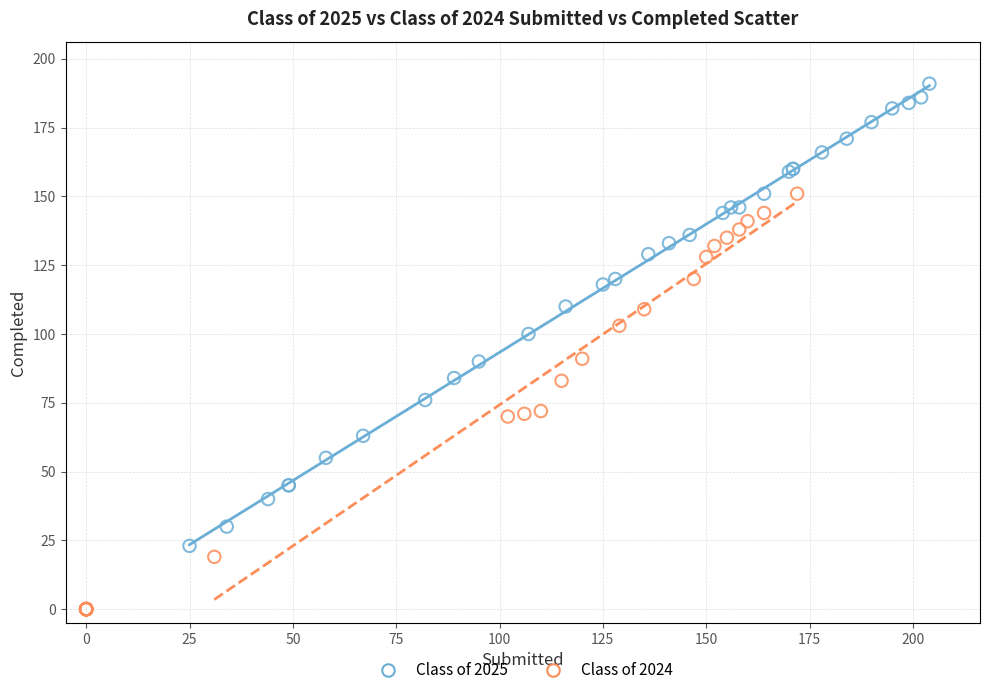

Which series contains the highest Y value?

Class of 2025